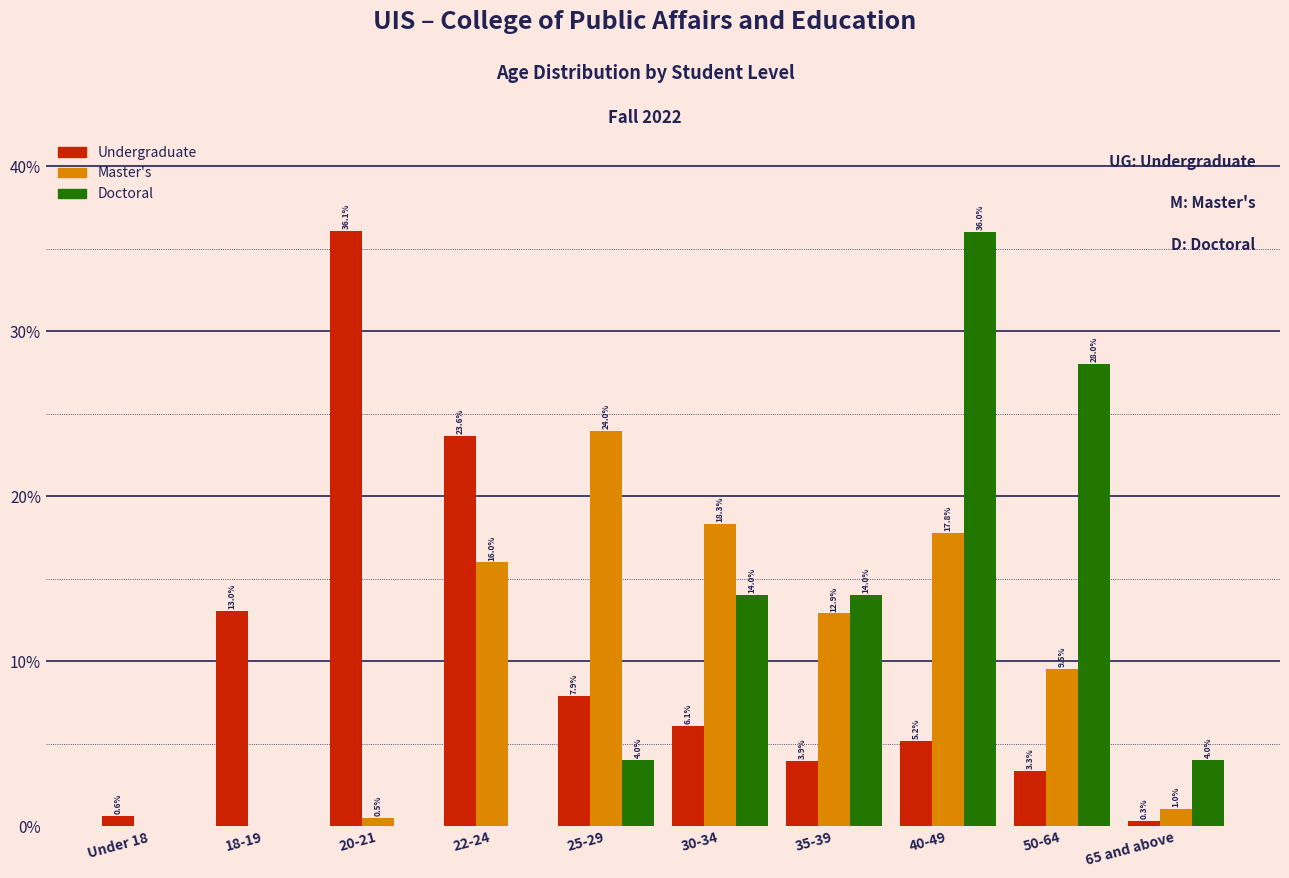

Reading left to right, transcribe all the data shown in this chart.

Undergraduate: Under 18=0.6	18-19=13.0	20-21=36.1	22-24=23.6	25-29=7.9	30-34=6.1	35-39=3.9	40-49=5.2	50-64=3.3	65 and above=0.3
Master's: Under 18=0.0	18-19=0.0	20-21=0.5	22-24=16.0	25-29=24.0	30-34=18.3	35-39=12.9	40-49=17.8	50-64=9.5	65 and above=1.0
Doctoral: Under 18=0.0	18-19=0.0	20-21=0.0	22-24=0.0	25-29=4.0	30-34=14.0	35-39=14.0	40-49=36.0	50-64=28.0	65 and above=4.0